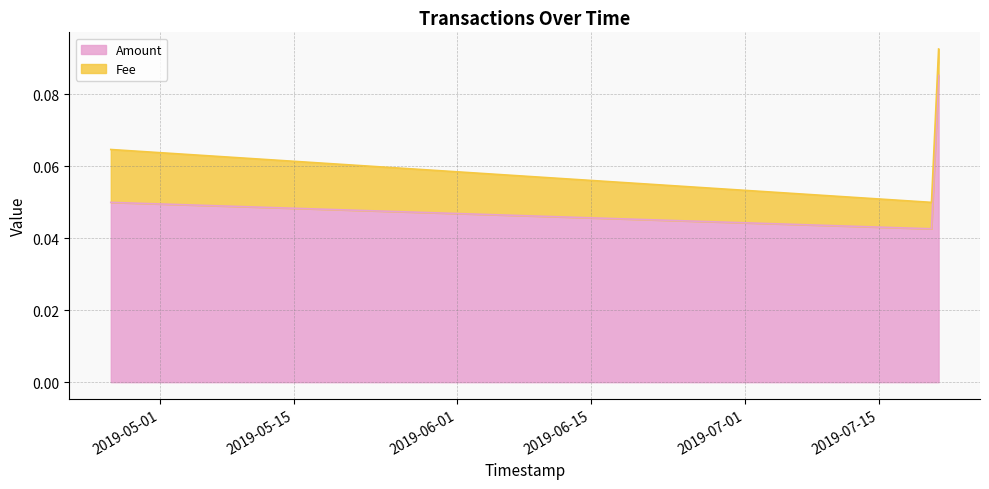

Does the chart have visible grid lines?

Yes